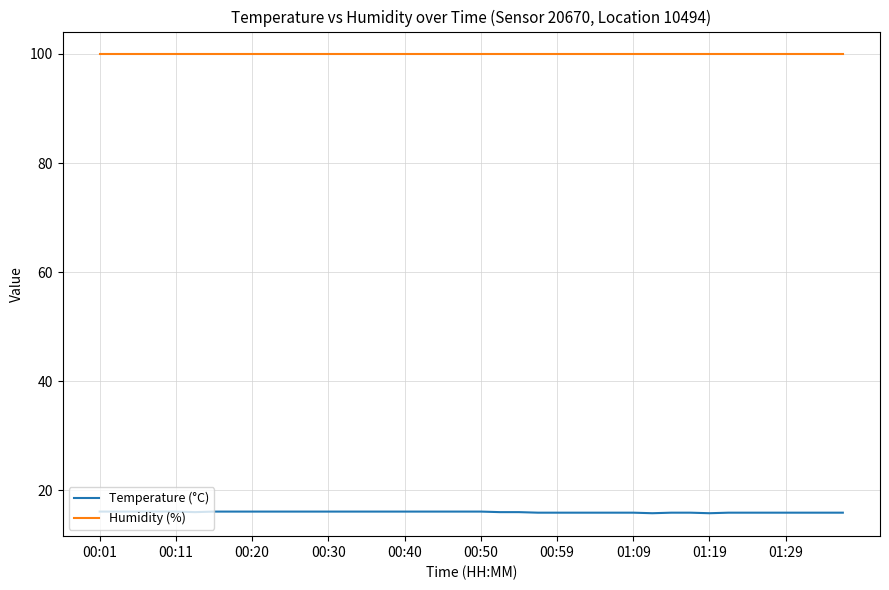

Which series has the largest range (max minus min)?

Temperature (°C)